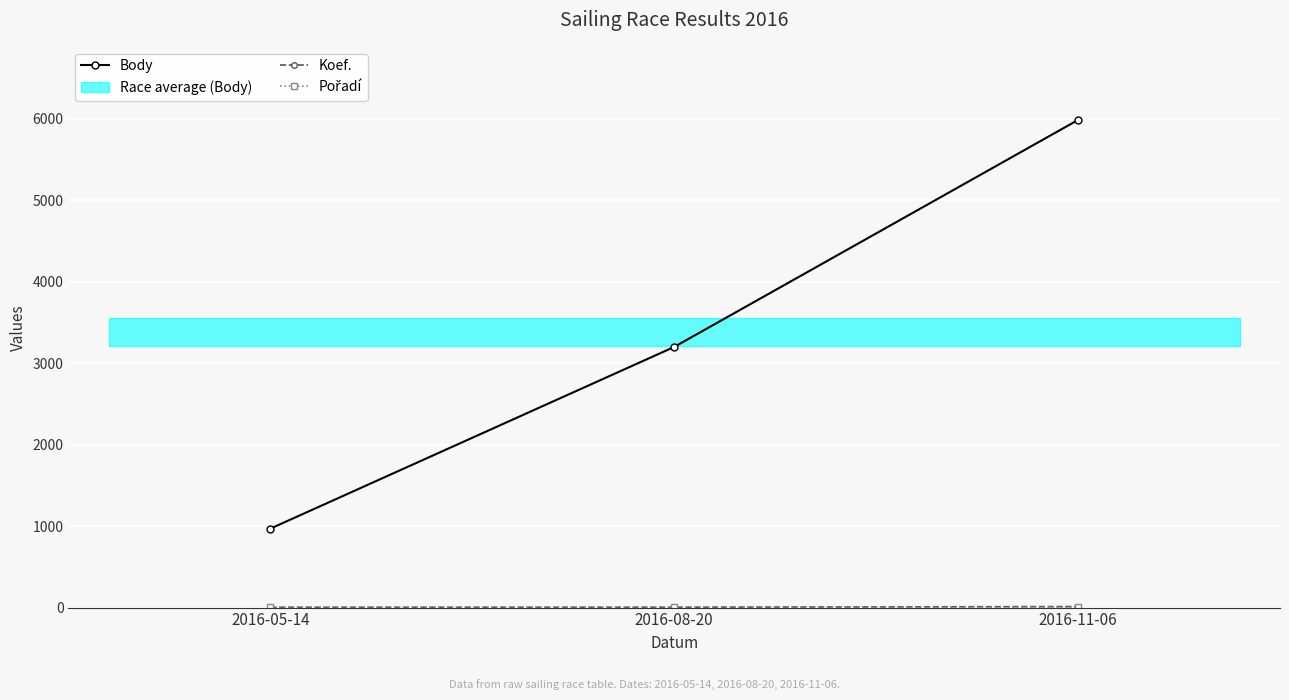

Reading left to right, transcribe all the data shown in this chart.

Body: 969	3200	5987
Koef.: 3	4	12
Pořadí: 6	1	6